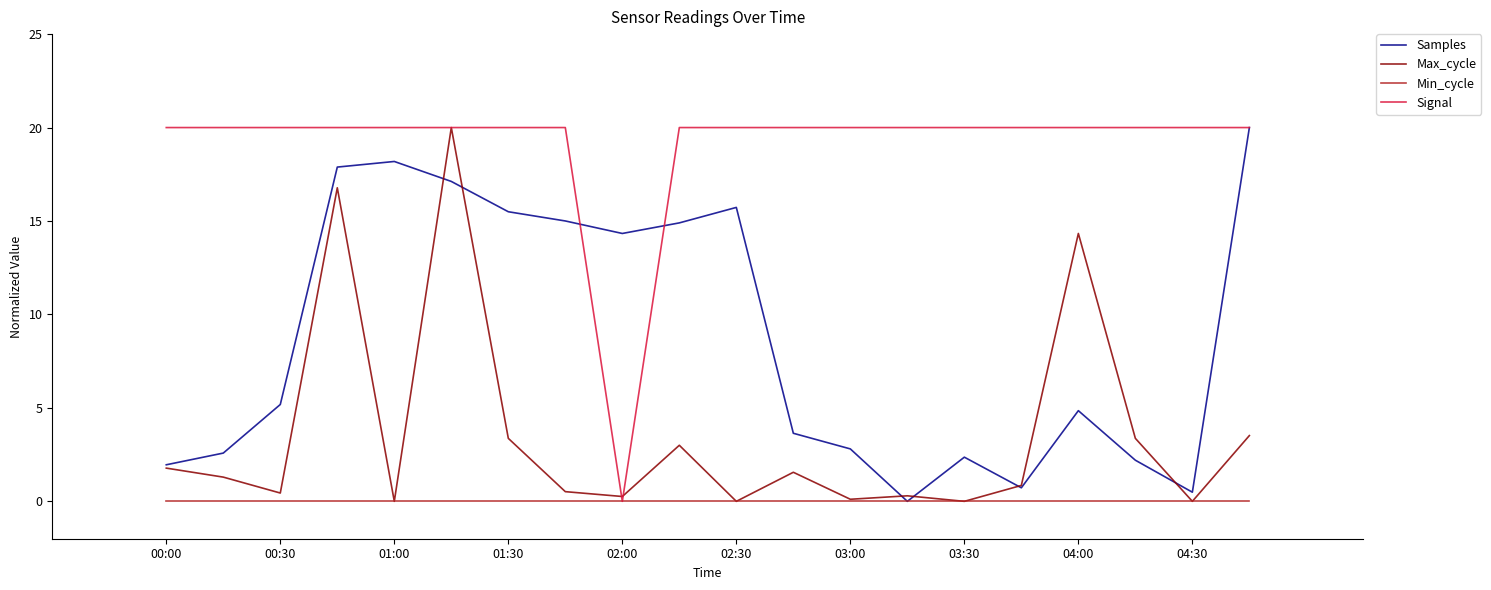

Which series has the largest total across all categories?

Signal